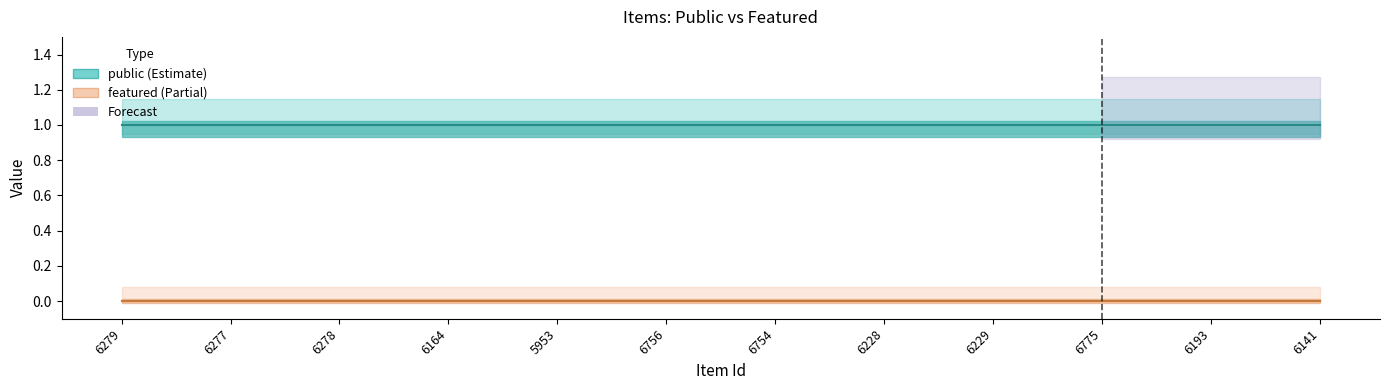

What is the total value across all series at 6279?

1